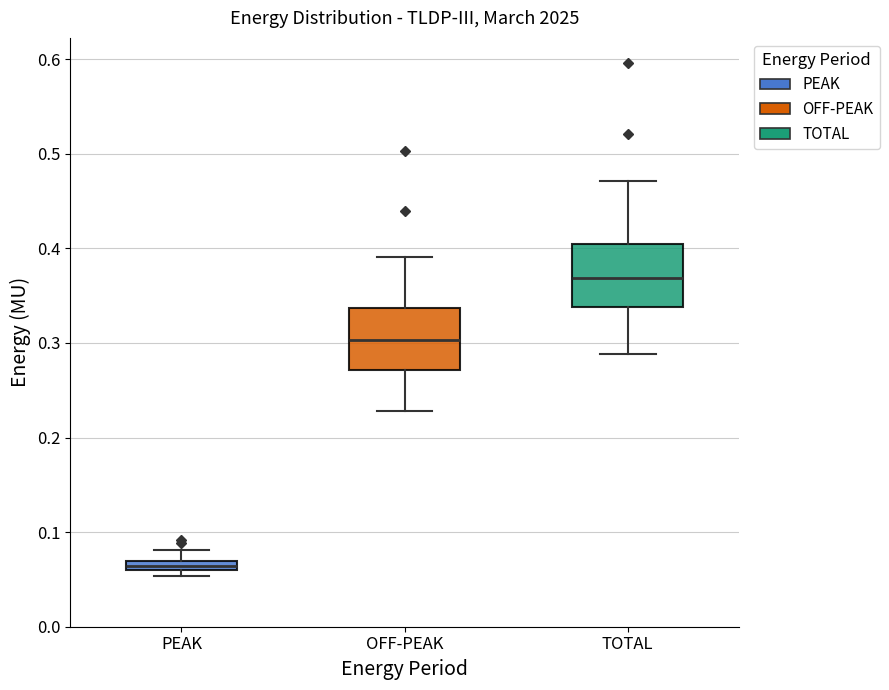

Which box has the highest median line?

TOTAL